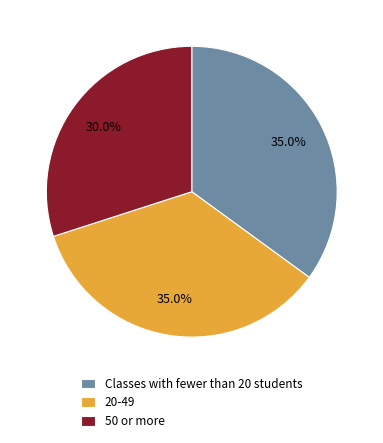

How many slices are in this pie chart?

3